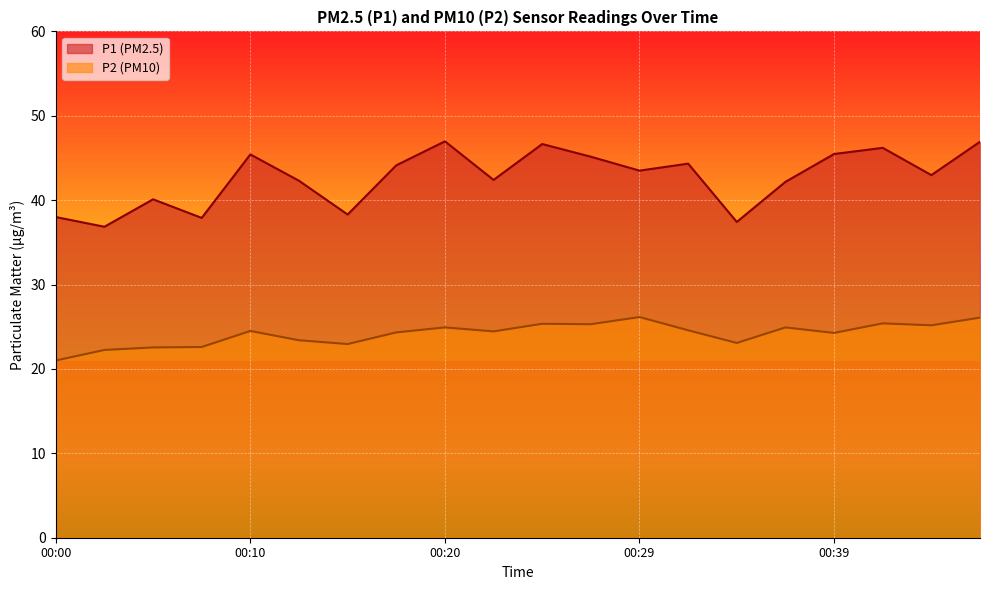

What is the value of the P2 point at the 16th from the left?

24.9